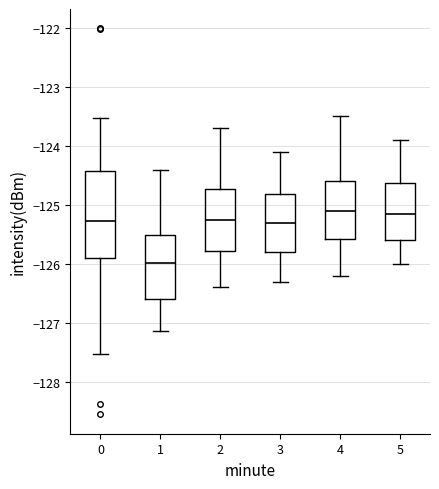

Reading left to right, transcribe this box plot: for each box, give where its median line is, the range the box spans, and where its two whiskers end, as read against the y-axis. The values are not printed on the chart, so give them approximately, as read against the axis.

0: median -125.3, box -125.9 to -124.4, whiskers -127.5 to -123.5
1: median -126.0, box -126.6 to -125.5, whiskers -127.1 to -124.4
2: median -125.2, box -125.8 to -124.7, whiskers -126.4 to -123.7
3: median -125.3, box -125.8 to -124.8, whiskers -126.3 to -124.1
4: median -125.1, box -125.6 to -124.6, whiskers -126.2 to -123.5
5: median -125.1, box -125.6 to -124.6, whiskers -126.0 to -123.9